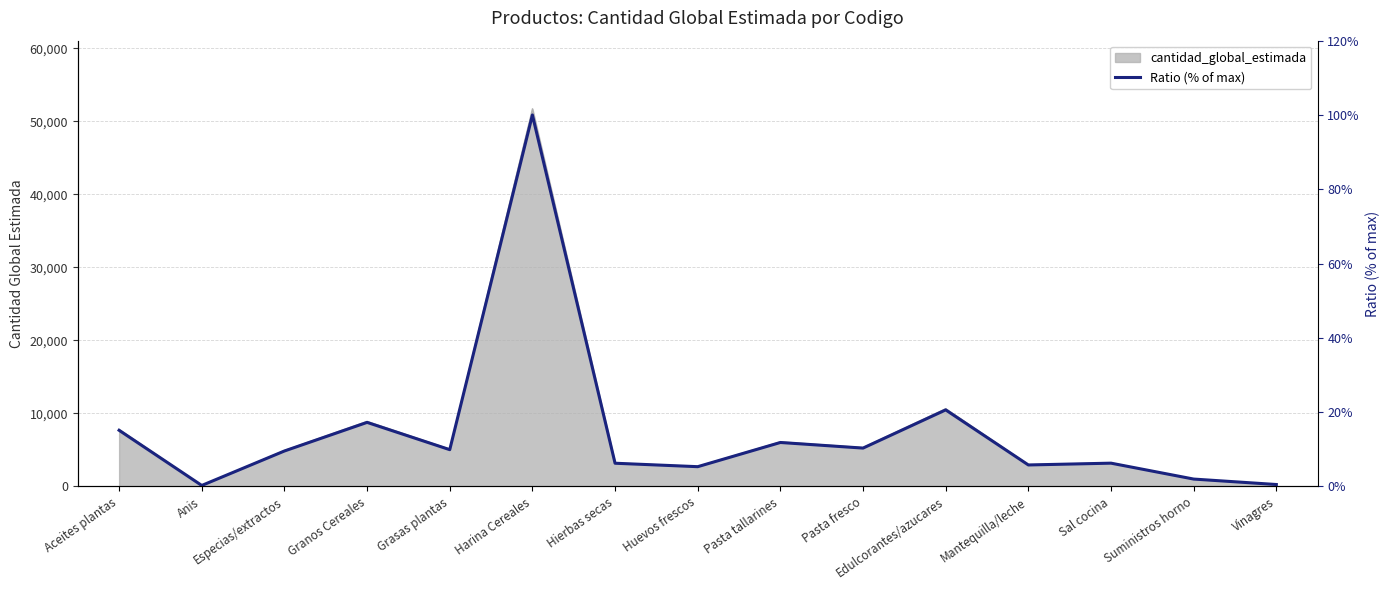

At which category does the data reach its first local valley?

Anis